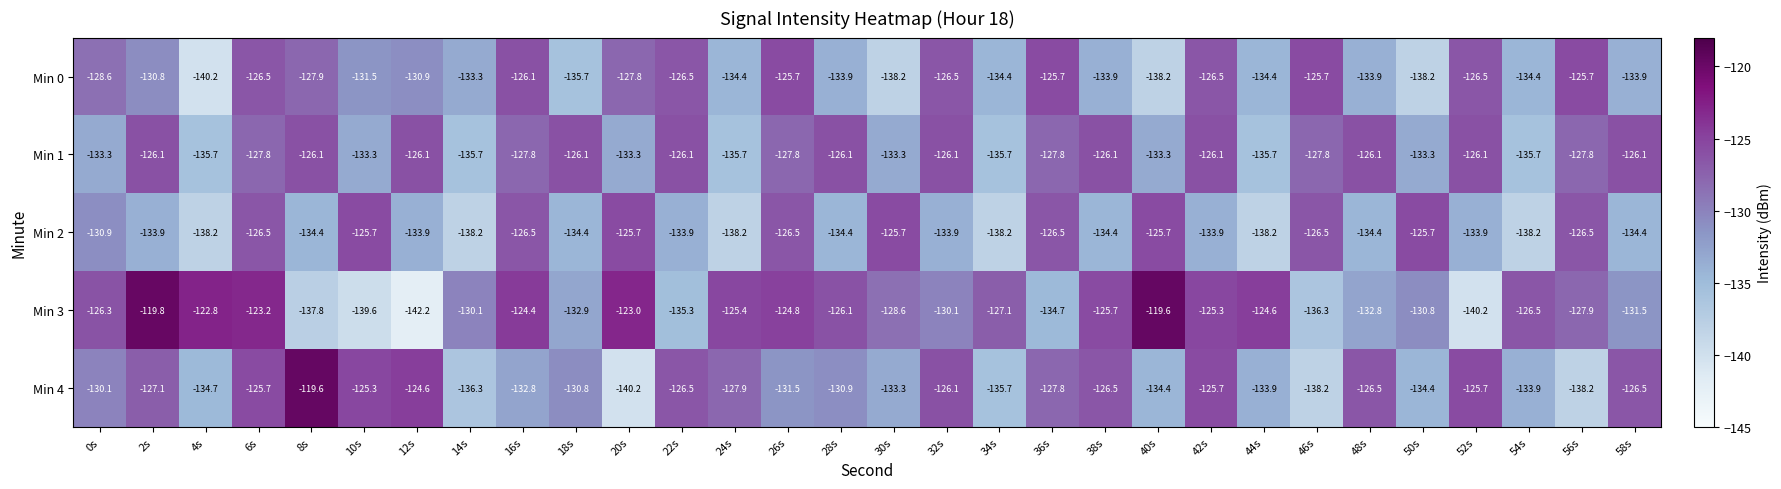

What is the difference between the Min 1 values at 22s and 34s?

9.6